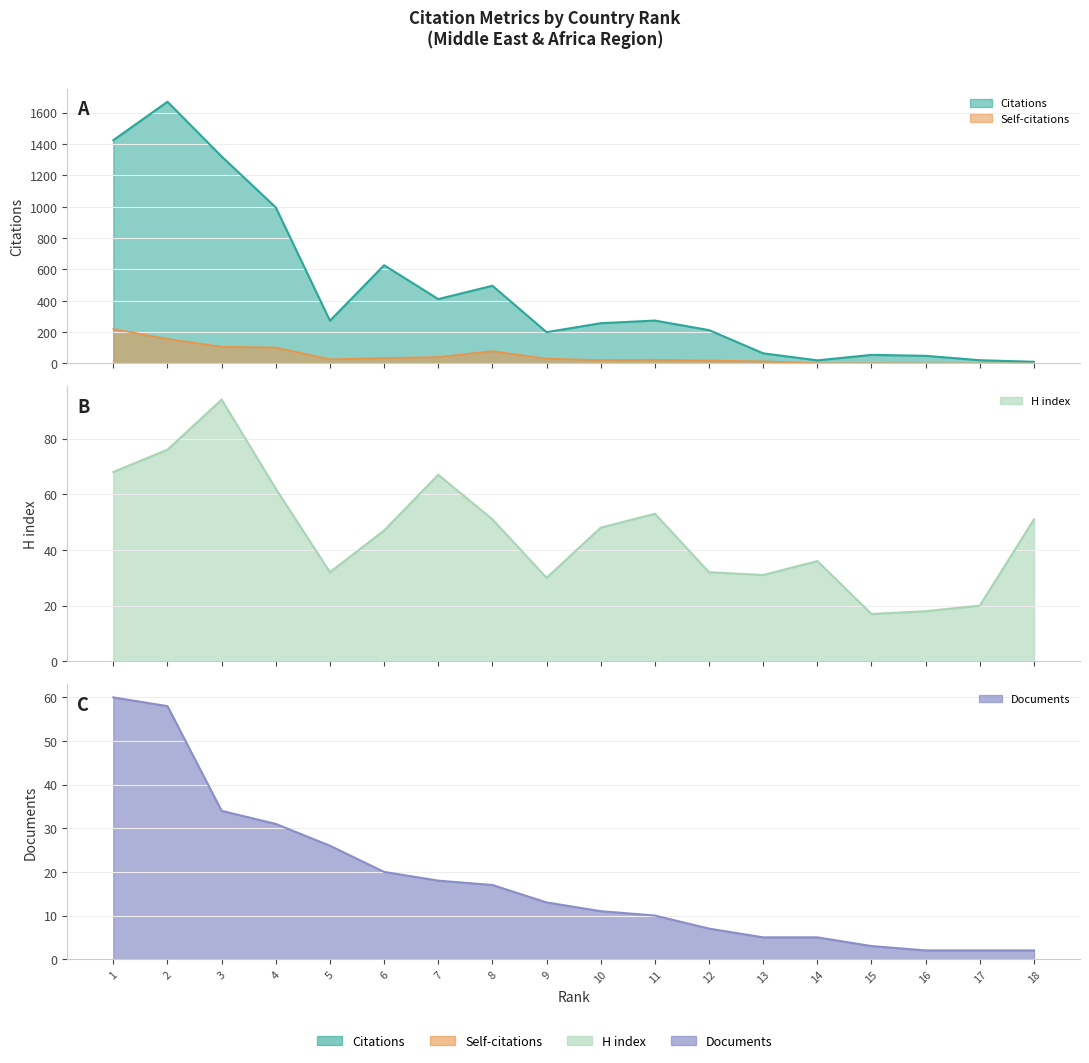

List the labels in order of H index value, smallest first.

15, 16, 17, 9, 13, 5, 12, 14, 6, 10, 8, 18, 11, 4, 7, 1, 2, 3